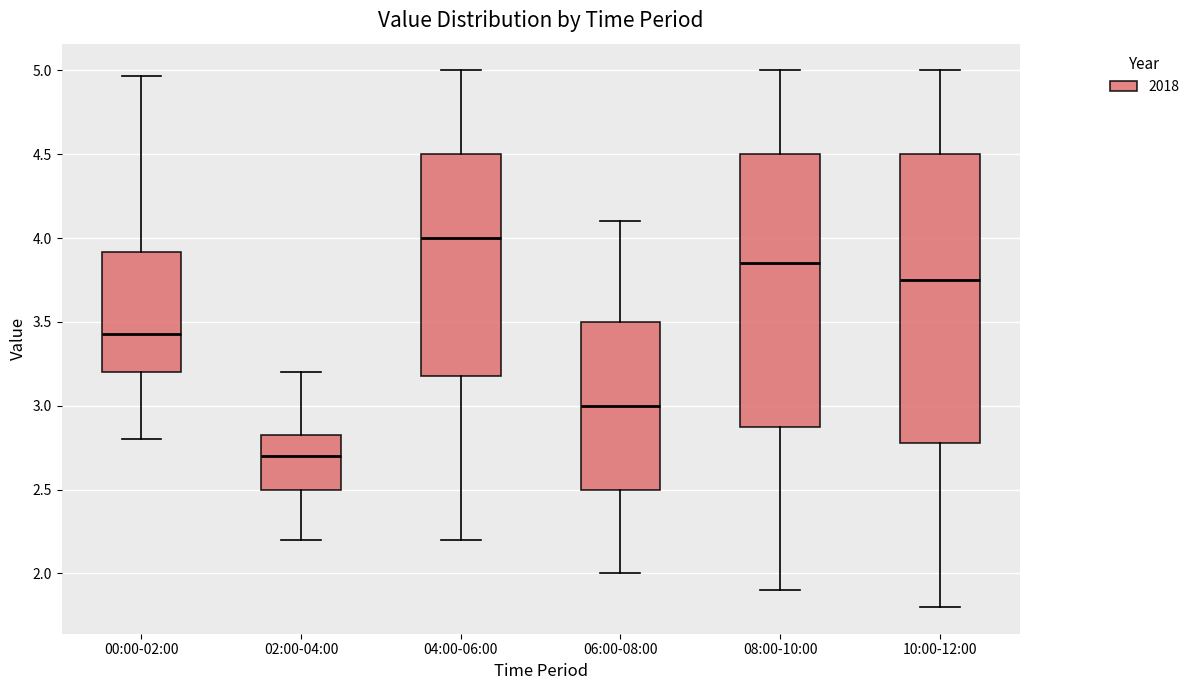

Which box has the highest median line?

04:00-06:00